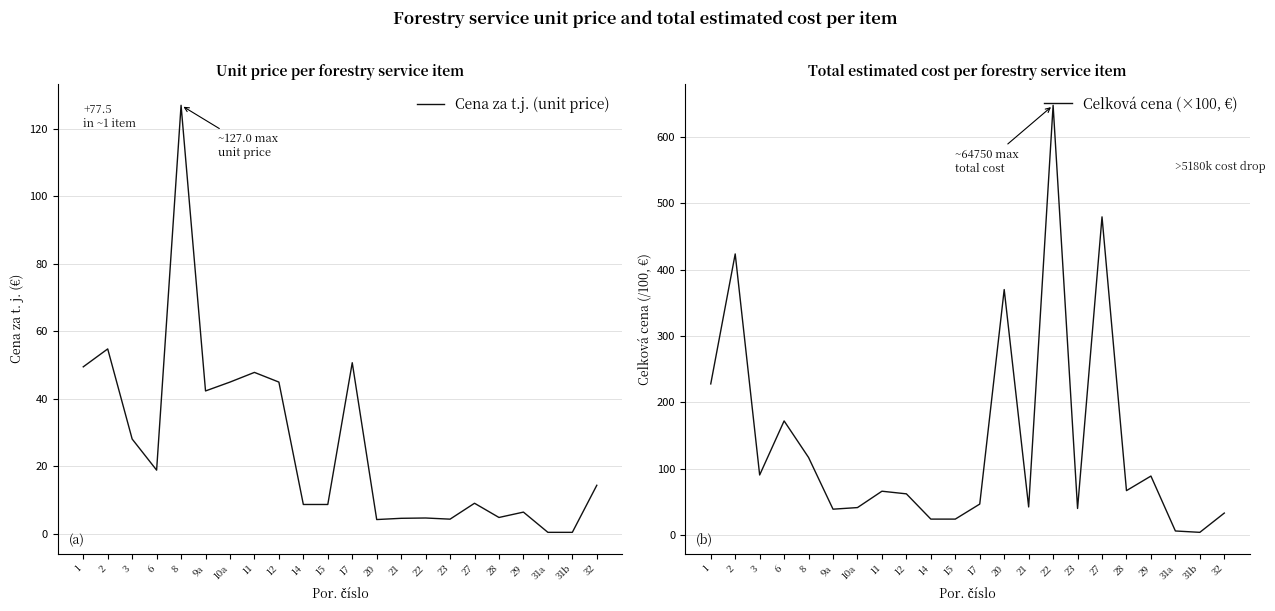

The Celková cena (×100, €) series shows 57.0 at 10a. True or false?

False